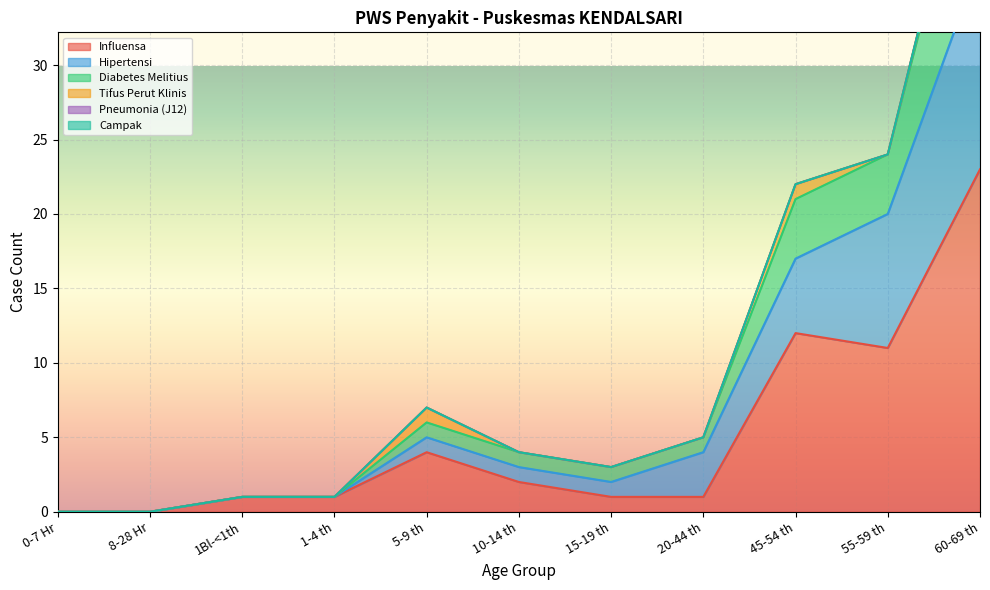

At which label does Influensa reach its peak?

60-69 th